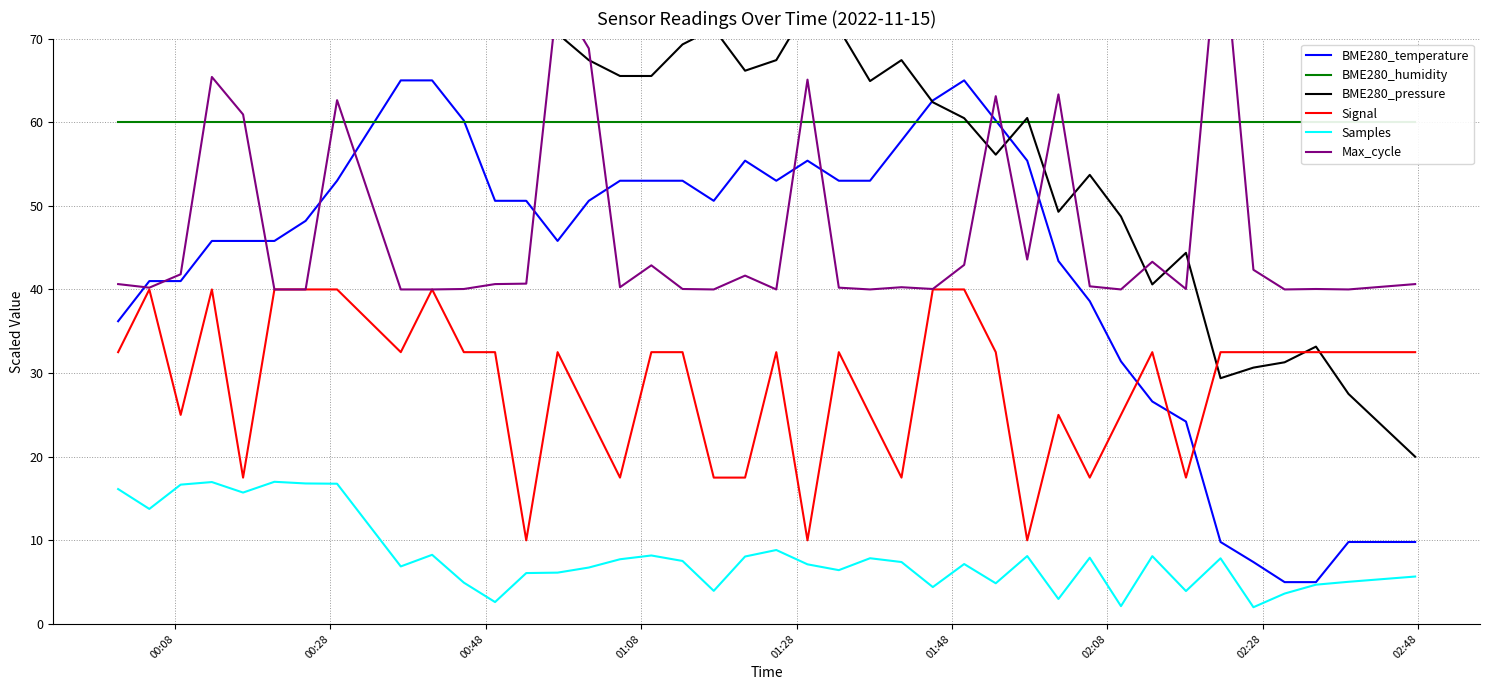

True or false: Samples and Signal intersect in this chart.

False